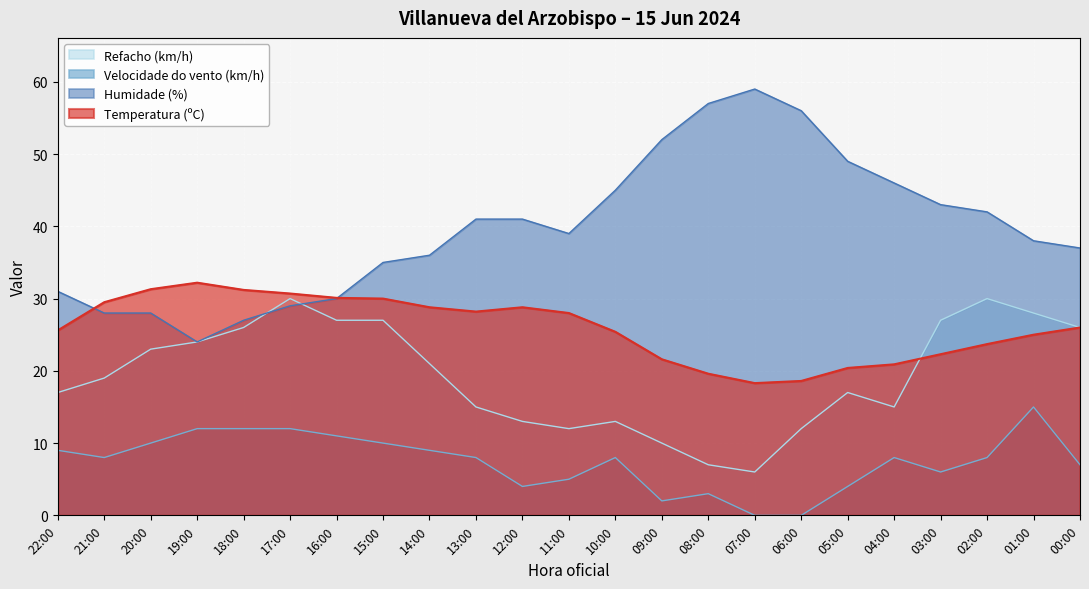

How many data points in Velocidade do vento (km/h) are less than 8?

9